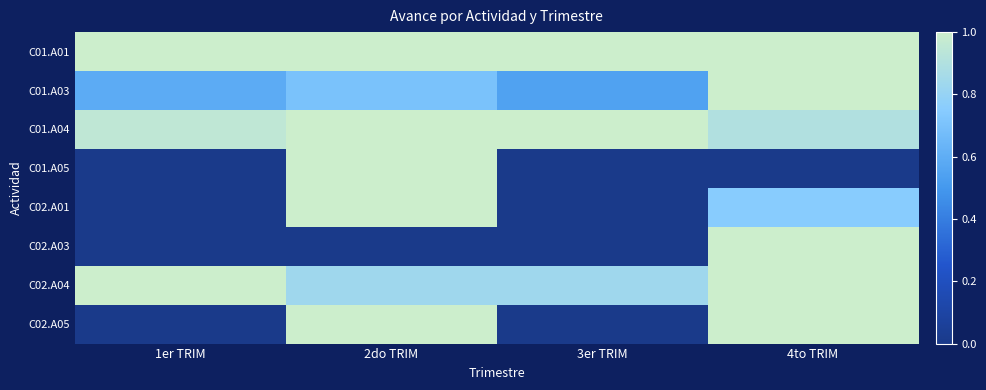

Rank the series at 3er TRIM from lowest to highest value.

C01.A05, C02.A01, C02.A03, C02.A05, C01.A03, C02.A04, C01.A01, C01.A04